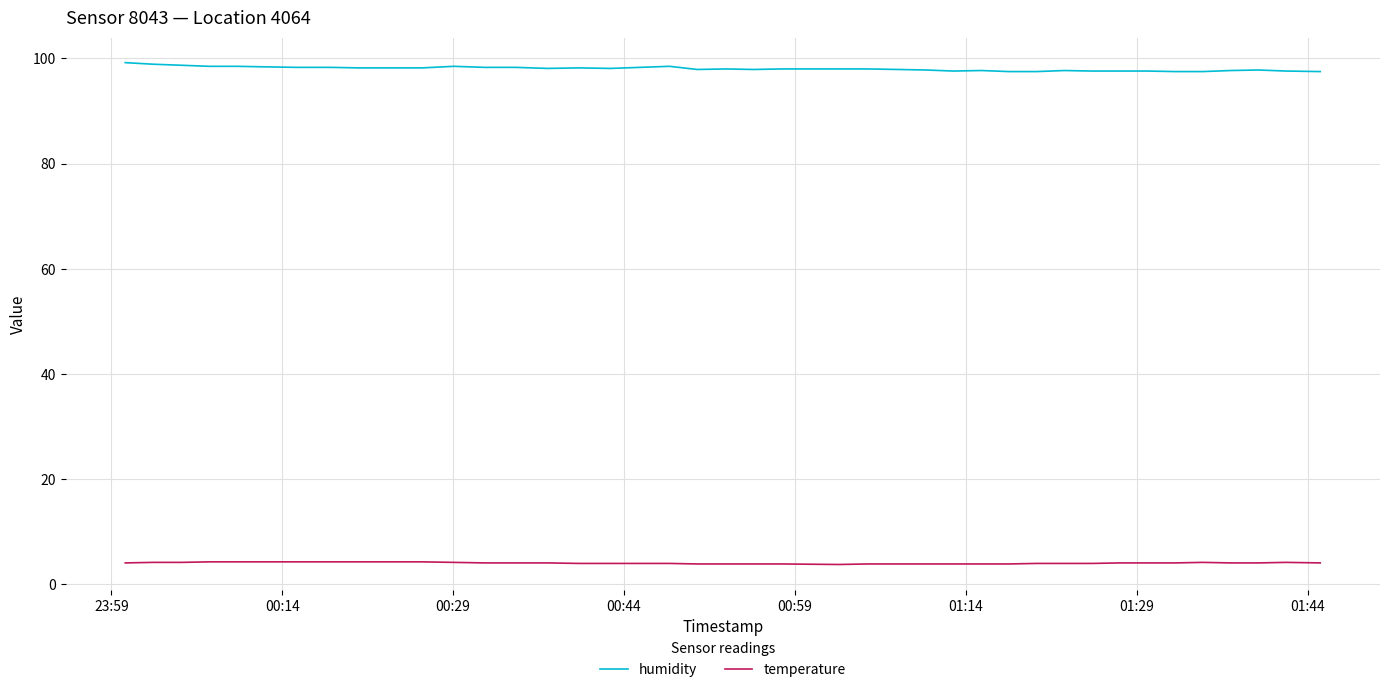

True or false: temperature and humidity intersect in this chart.

False